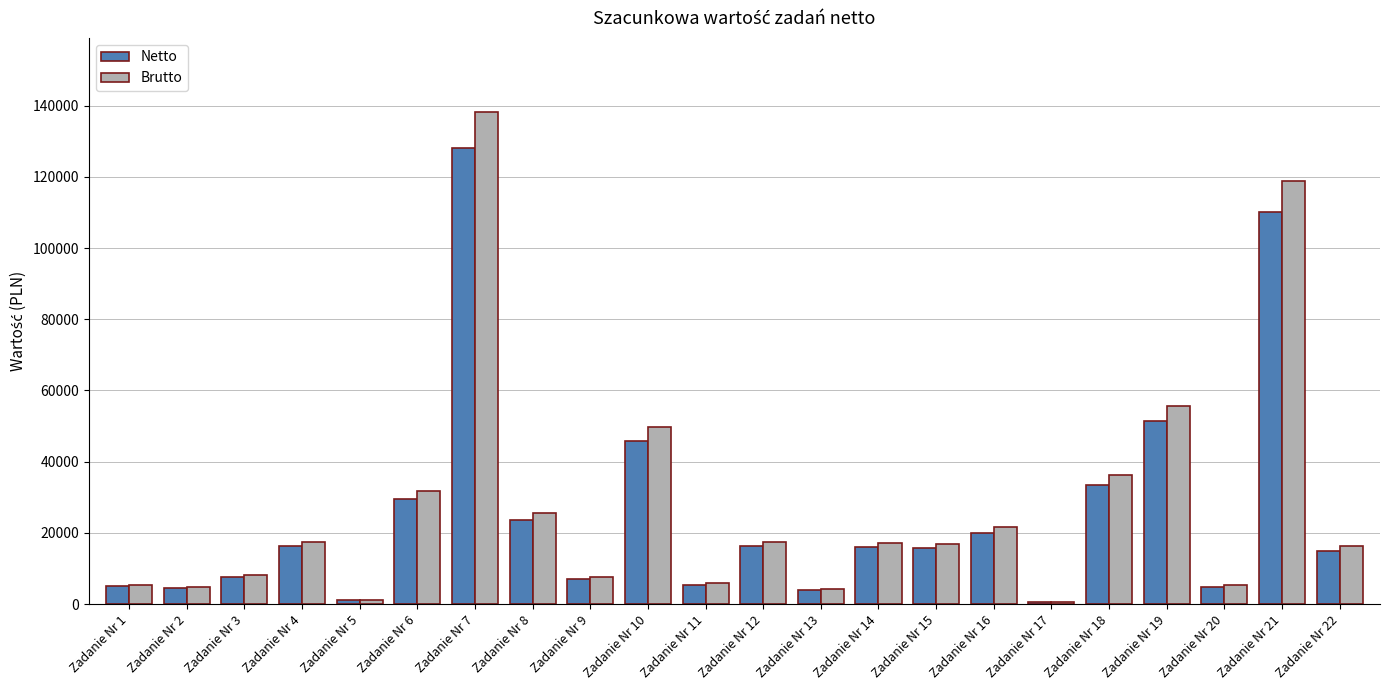

What is the difference between the Brutto values at Zadanie Nr 13 and Zadanie Nr 14?

12929.8